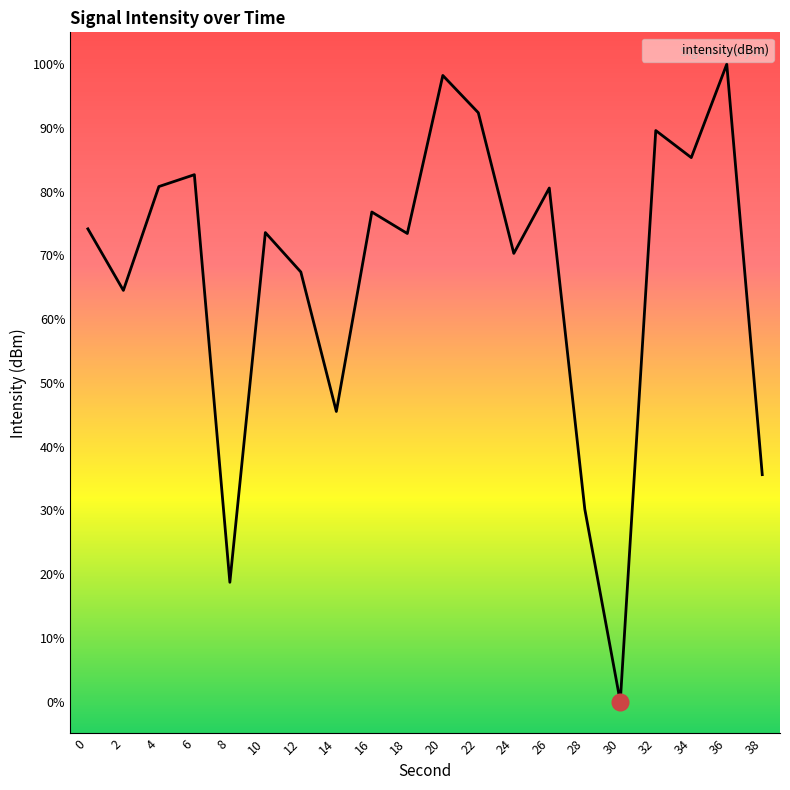

What is the average value?

67.0